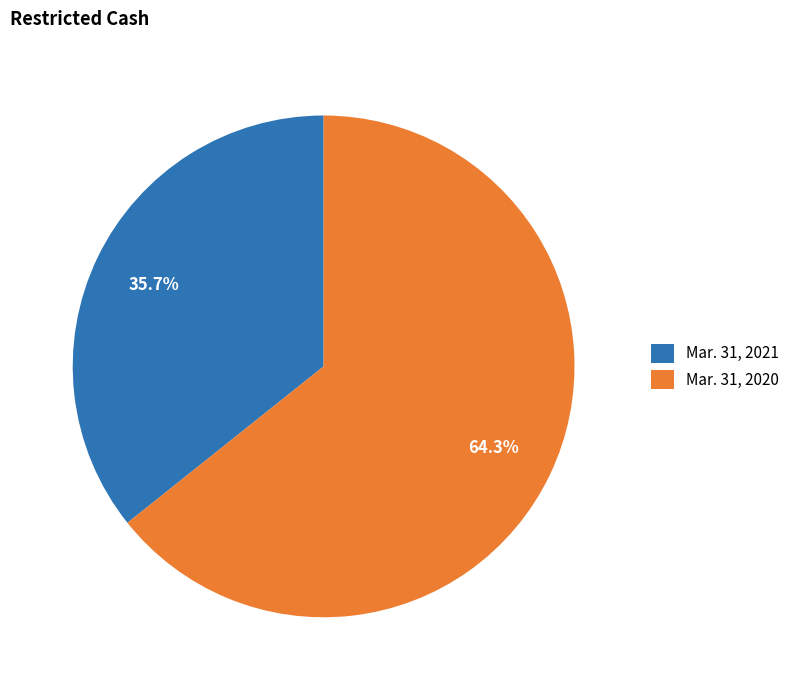

To the nearest percent, what is the average slice percentage?

50%